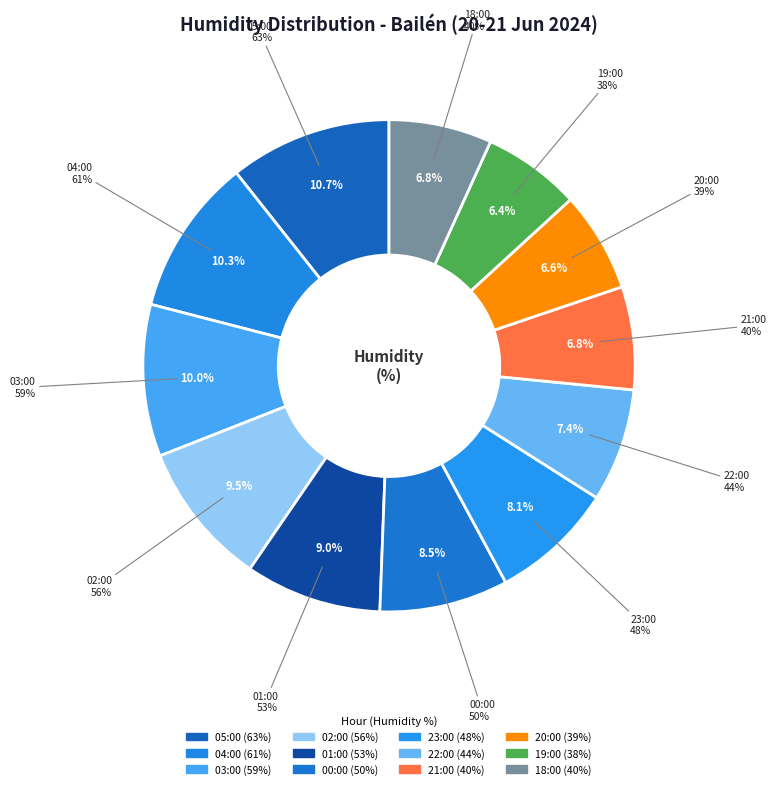

Rank the categories by value from highest to lowest.

05:00, 04:00, 03:00, 02:00, 01:00, 00:00, 23:00, 22:00, 21:00, 18:00, 20:00, 19:00